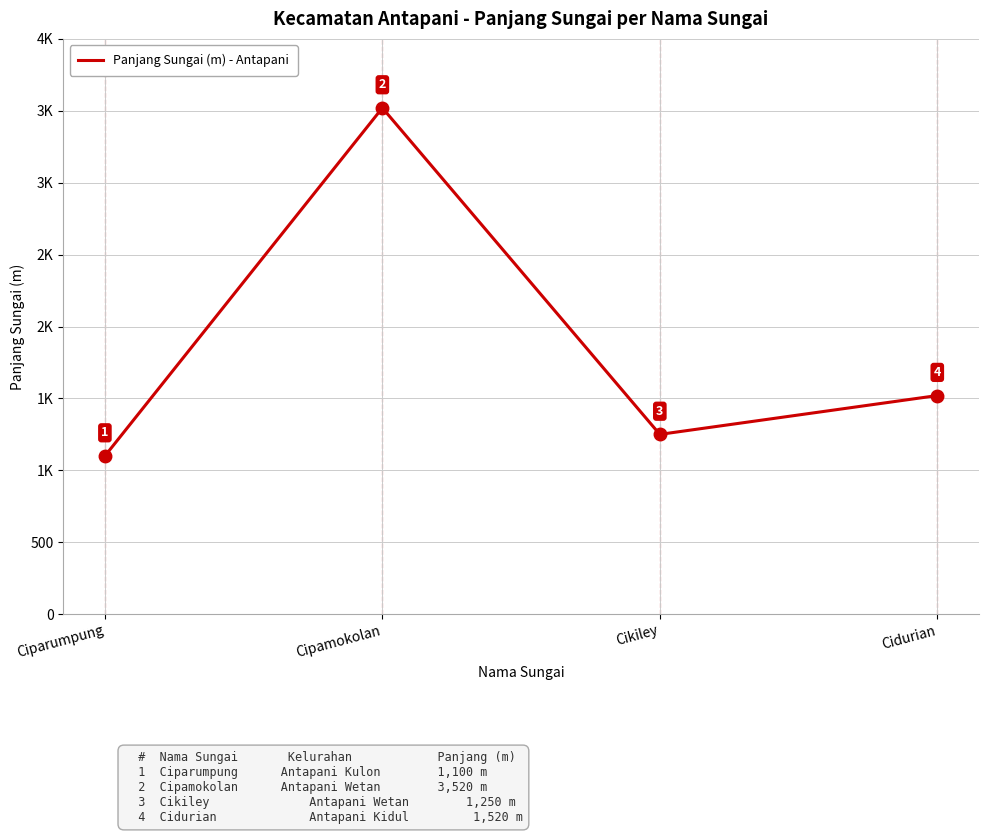

Is this an area chart (filled region under the line)?

No